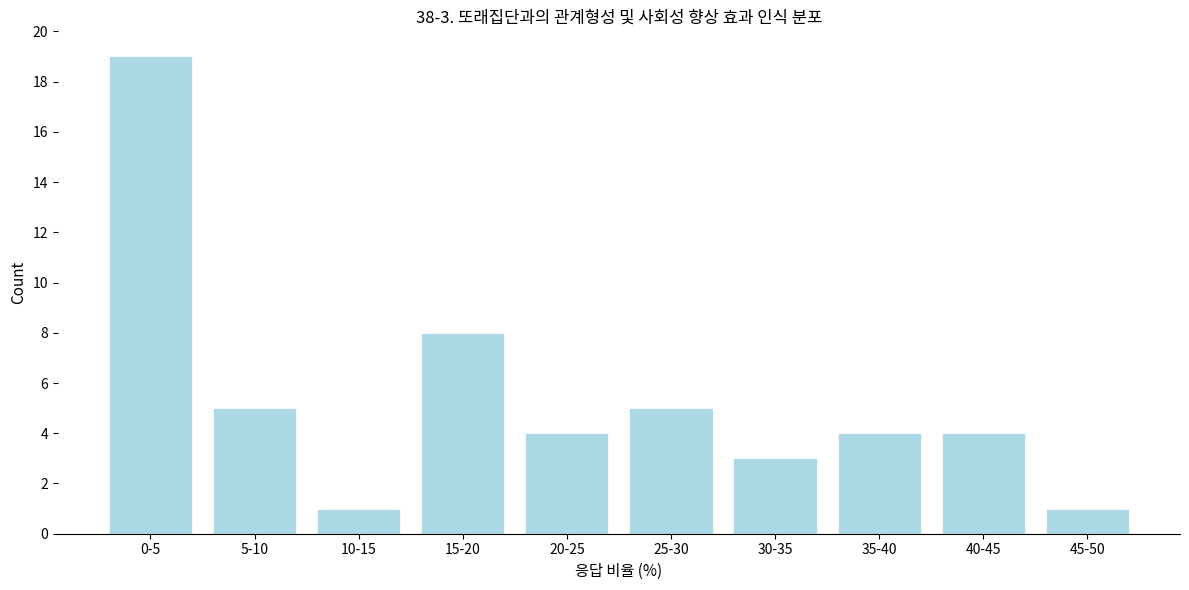

Reading left to right, transcribe all the data shown in this chart.

0-5=19	5-10=5	10-15=1	15-20=8	20-25=4	25-30=5	30-35=3	35-40=4	40-45=4	45-50=1